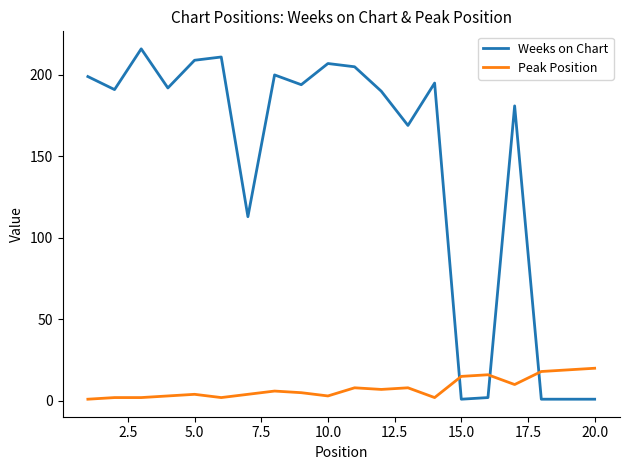

Reading left to right, transcribe all the data shown in this chart.

Weeks on Chart: 199	191	216	192	209	211	113	200	194	207	205	190	169	195	1	2	181	1	1	1
Peak Position: 1	2	2	3	4	2	4	6	5	3	8	7	8	2	15	16	10	18	19	20